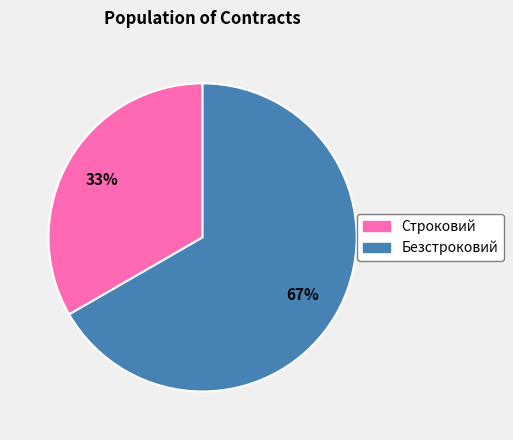

Which category has the smallest portion of the pie?

Строковий